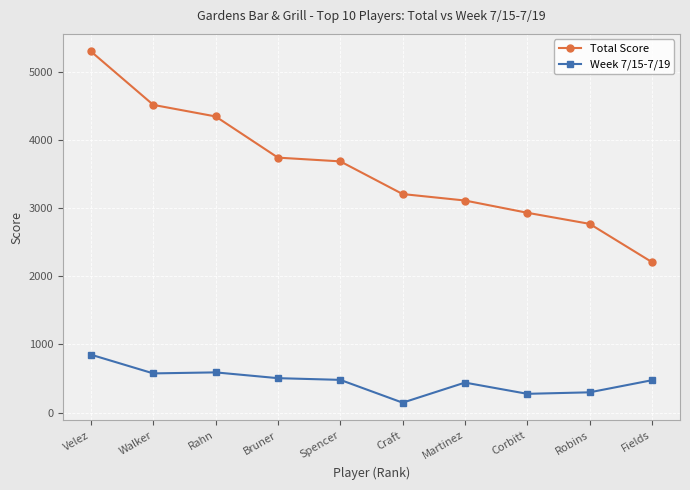

The value of Week 7/15-7/19 at Fields is 248. True or false?

False